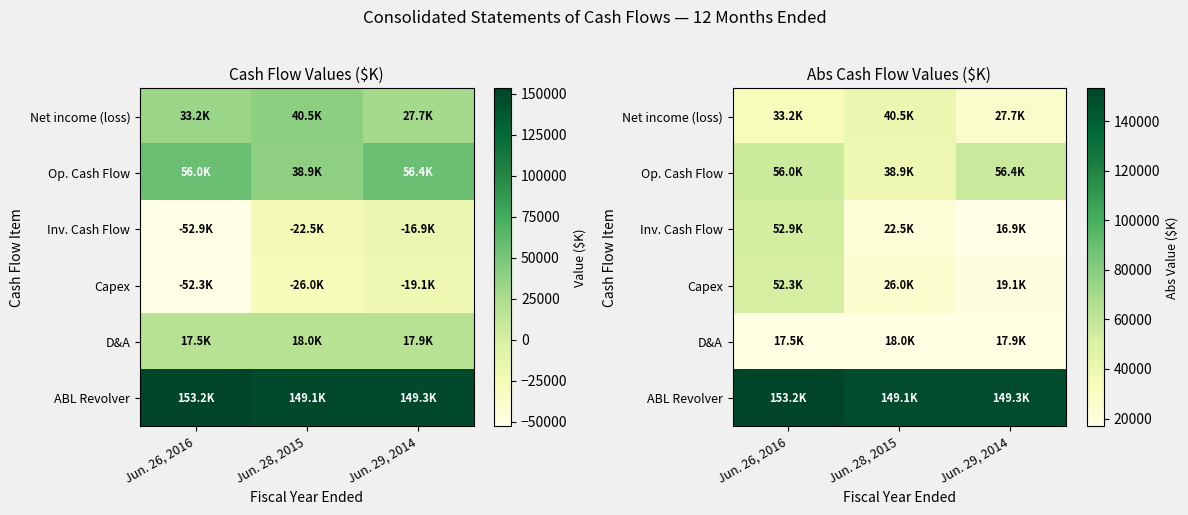

At how many categories does at least one series exceed 32509?

3